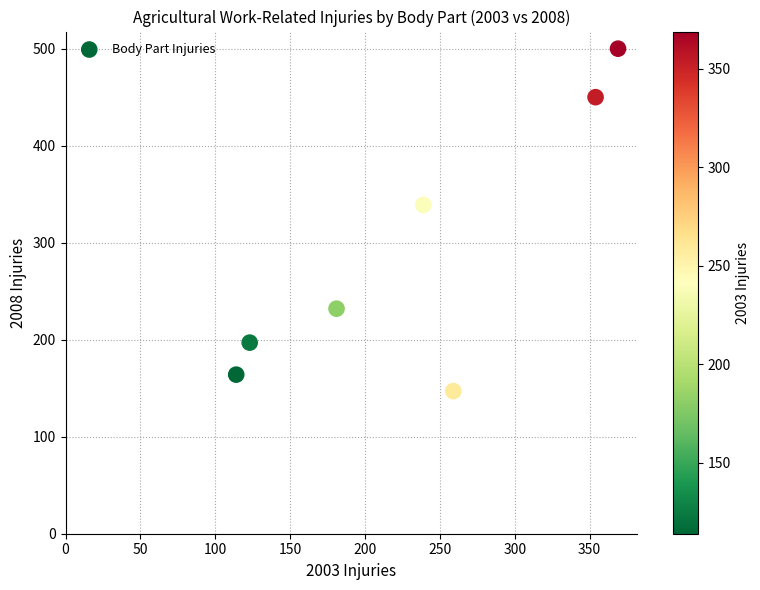

What is the average X value?

234